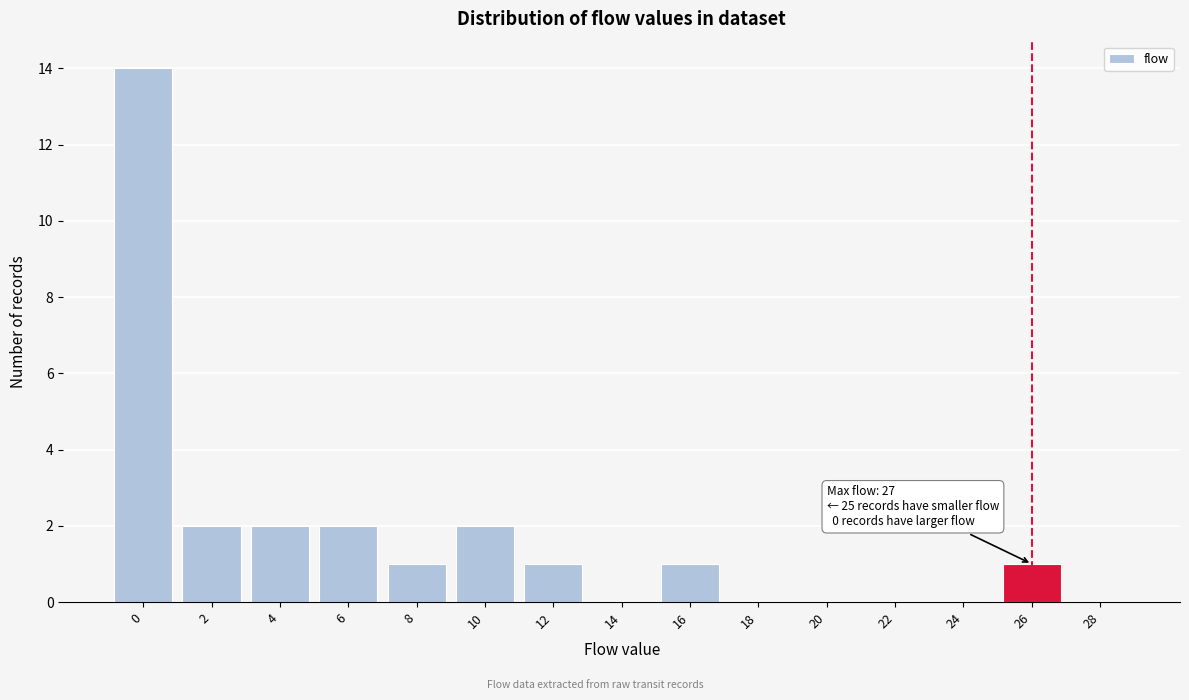

Reading left to right, list all the values displayed in this chart.

0=14	2=2	4=2	6=2	8=1	10=2	12=1	14=0	16=1	18=0	20=0	22=0	24=0	26=1	28=0